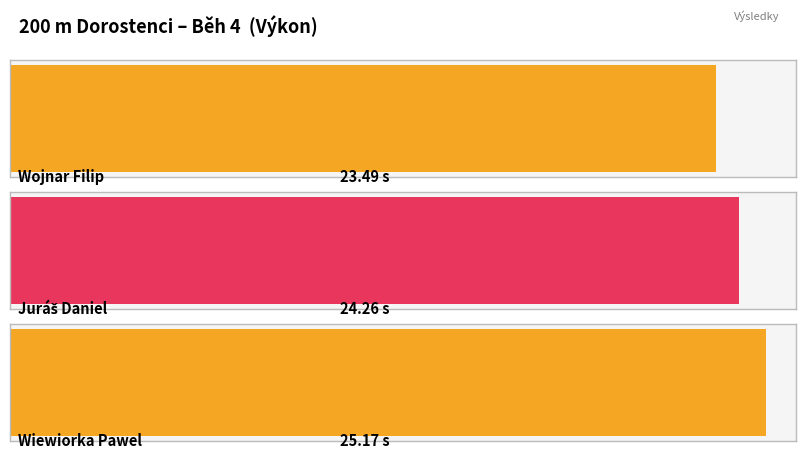

Rank the categories by value from highest to lowest.

Wiewiorka Pawel, Juráš Daniel, Wojnar Filip